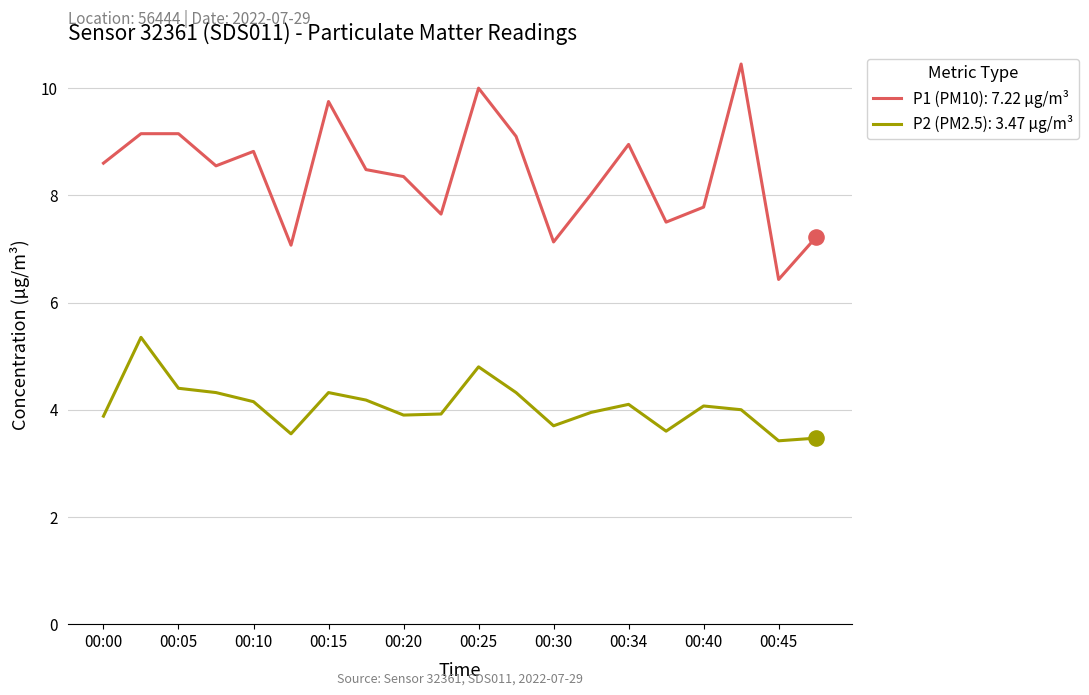

What are all the series names shown in the legend?

P1 (PM10): 7.22 µg/m³, P2 (PM2.5): 3.47 µg/m³